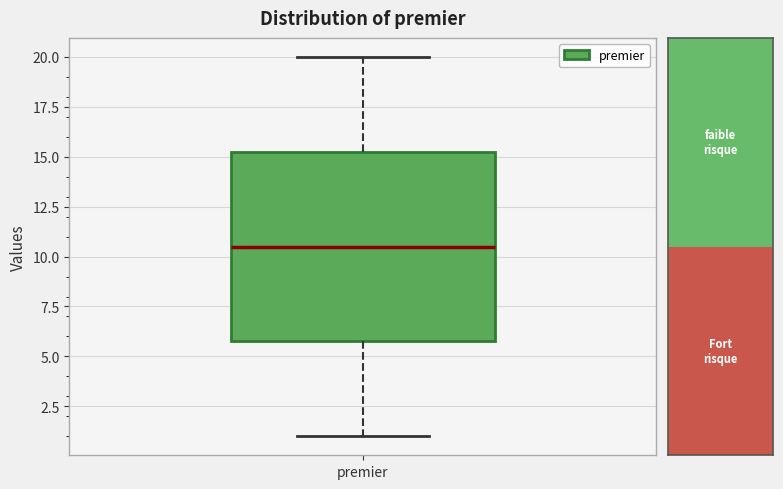

Read this box plot against the y-axis: the position of the median line, the range covered by the box, and the ends of both whiskers. The values are not printed on the chart, so give them approximately, as read against the axis.

median 10.5, box 6.0 to 15.5, whiskers 1.0 to 20.0